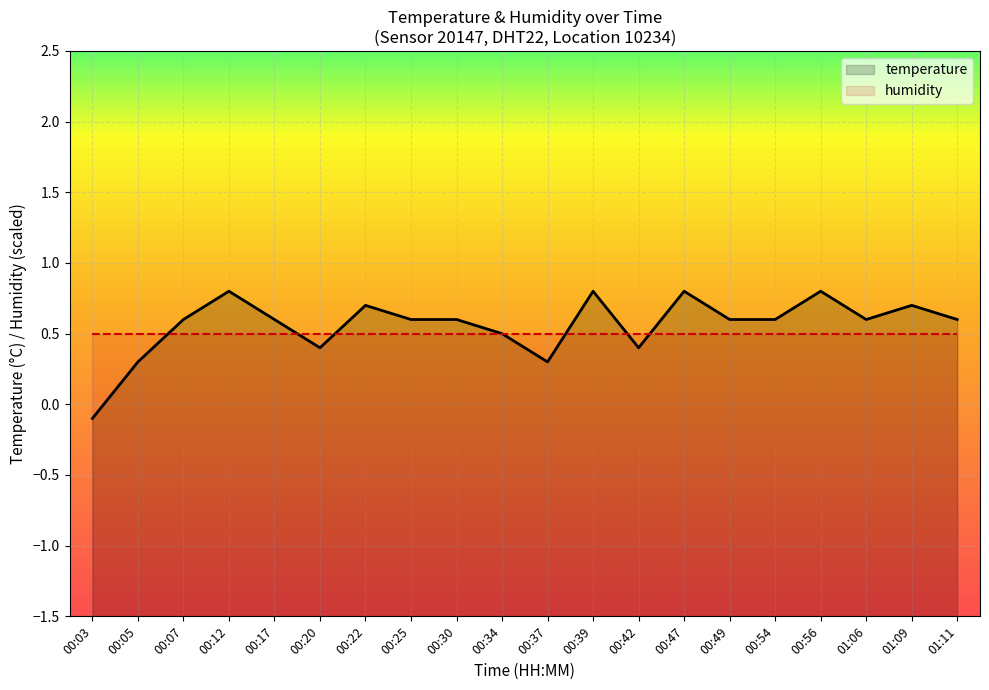

Reading left to right, list all the values displayed in this chart.

-0.1	0.3	0.6	0.8	0.6	0.4	0.7	0.6	0.6	0.5	0.3	0.8	0.4	0.8	0.6	0.6	0.8	0.6	0.7	0.6